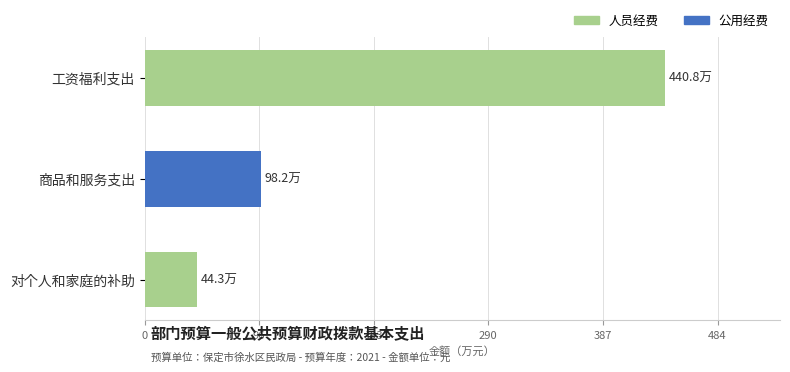

Where is 人员经费 nearest to the value 2203800?

对个人和家庭的补助